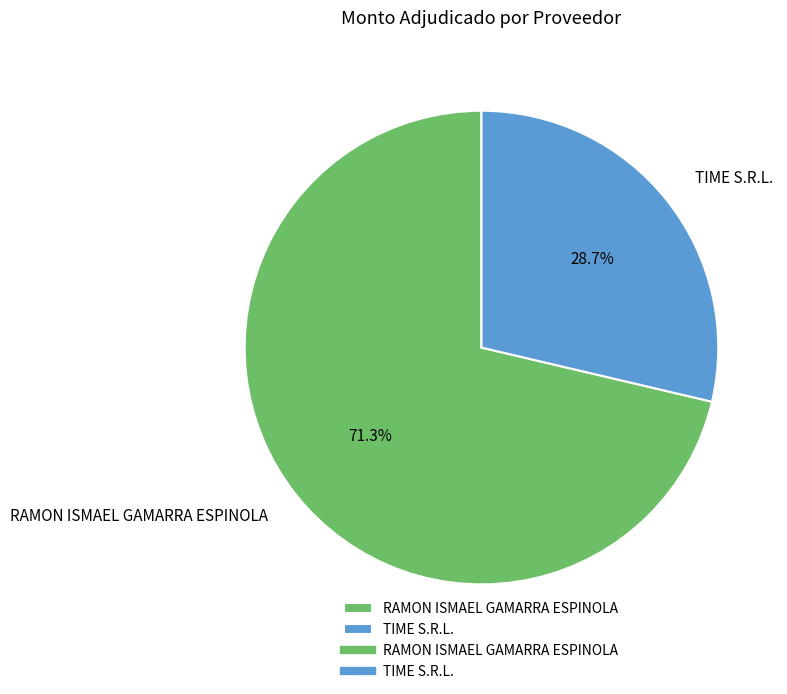

What is the majority slice?

RAMON ISMAEL GAMARRA ESPINOLA